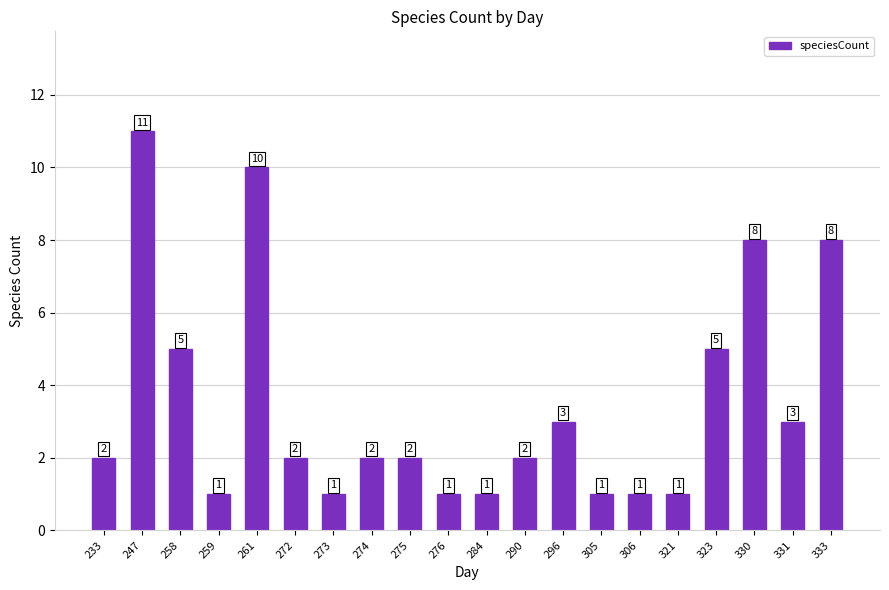

What is the value of the 4th bar from the left?

1